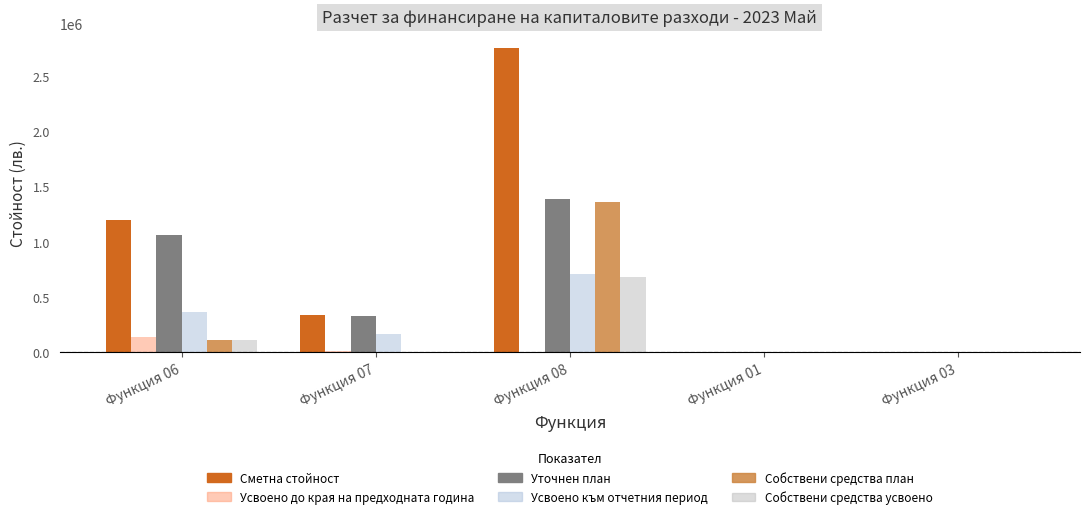

What is the sum of all Уточнен план values?

2777376